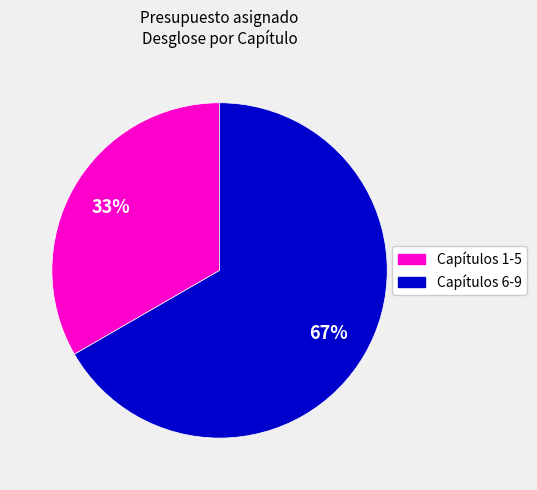

Count the number of slices in the pie.

2